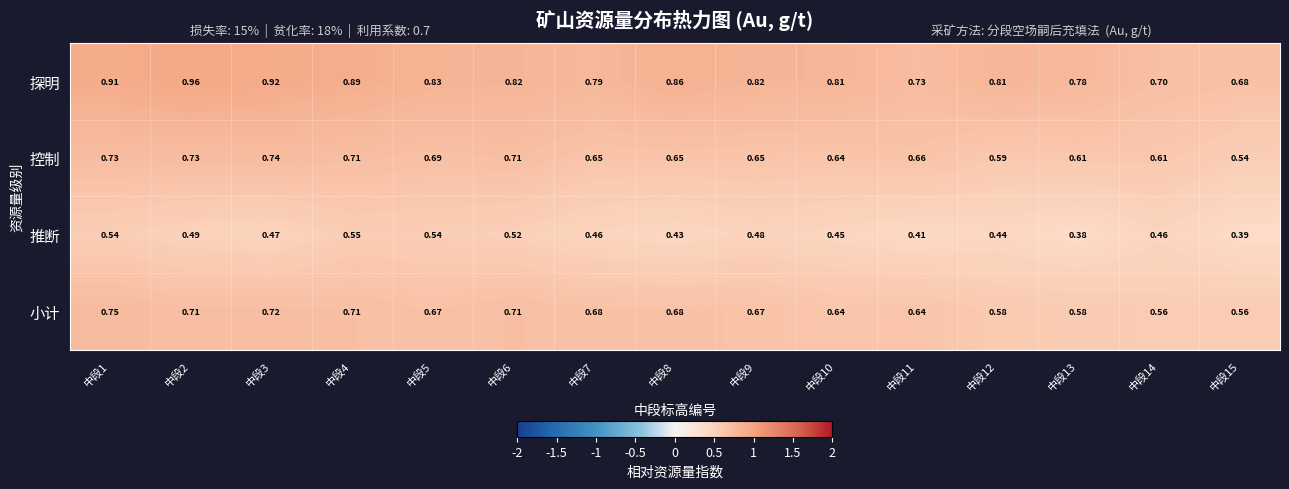

Which series has the widest spread of values?

探明